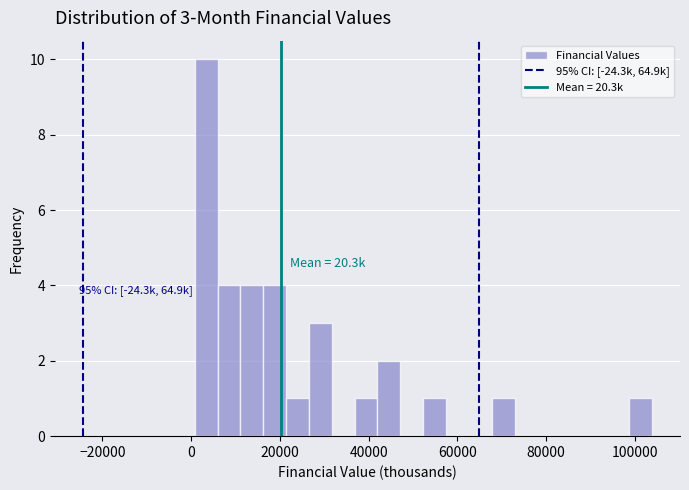

Read against the x-axis, roughly where is the centre of the tallest bar?

4000